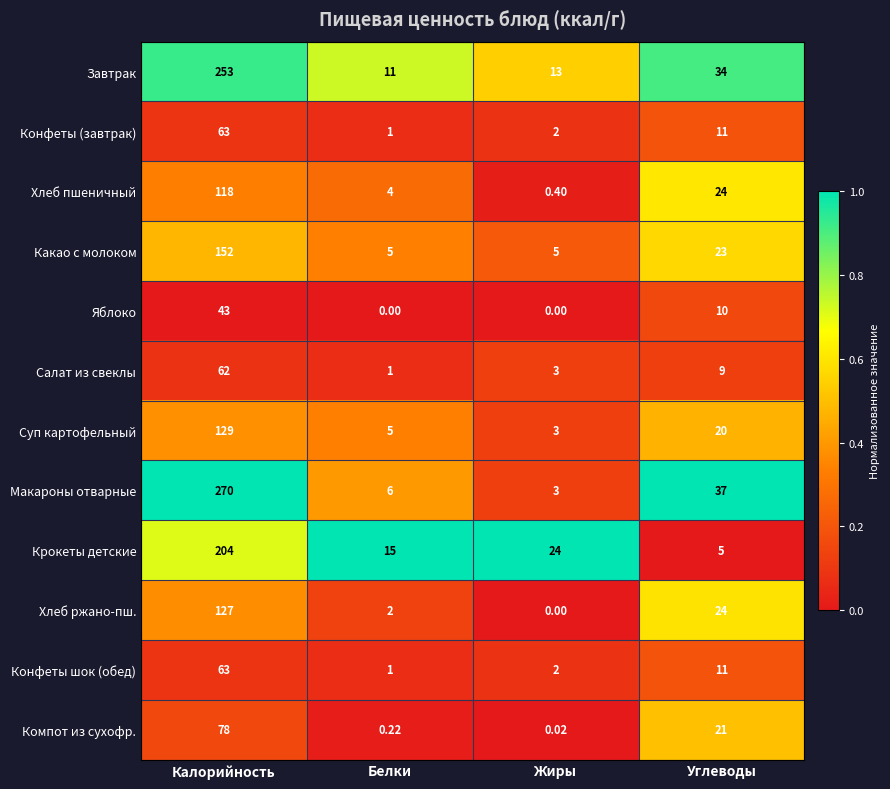

Rank the categories by Завтрак value from lowest to highest.

Белки, Жиры, Углеводы, Калорийность